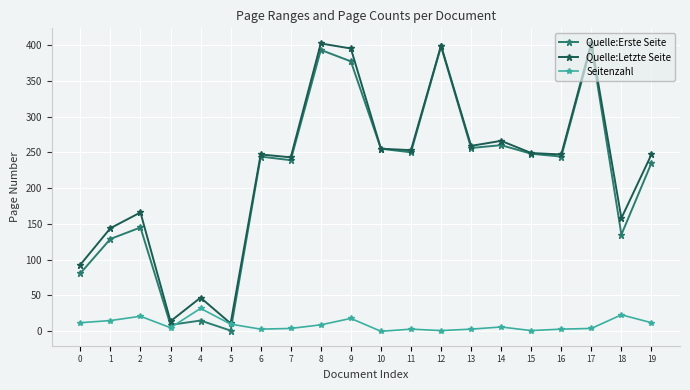

How many interior local valleys does the Quelle:Erste Seite series have?

7